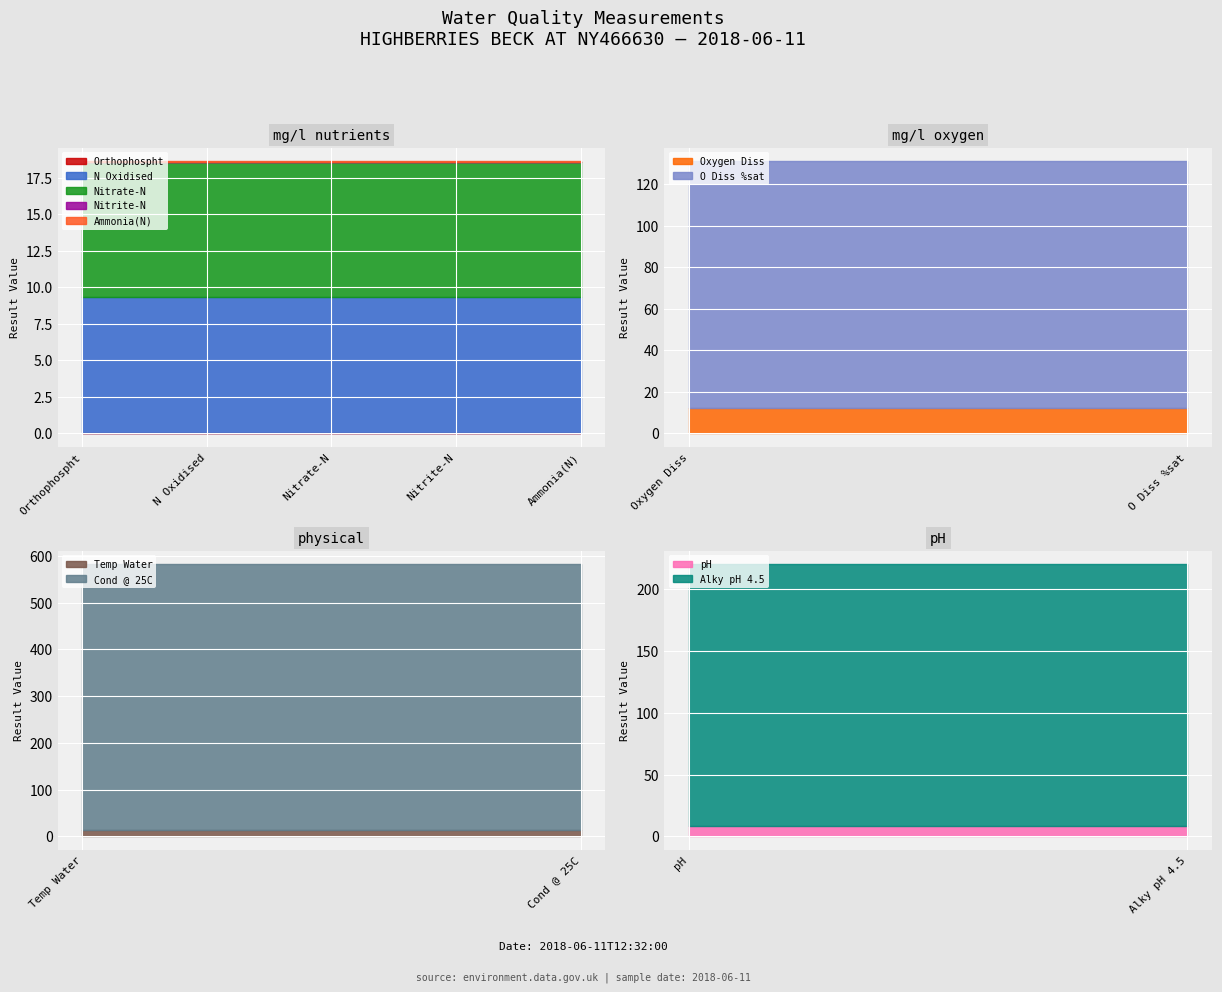

Which has a higher value, pH or Nitrate-N?

Nitrate-N